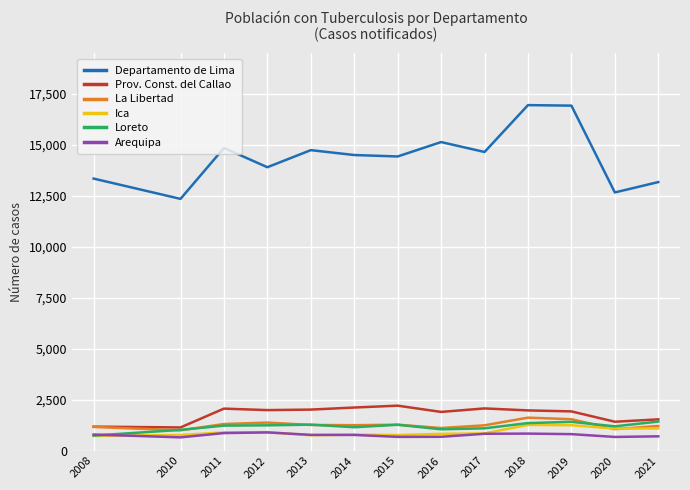

Read the Prov. Const. del Callao value at 2015, to the nearest 100.

2200